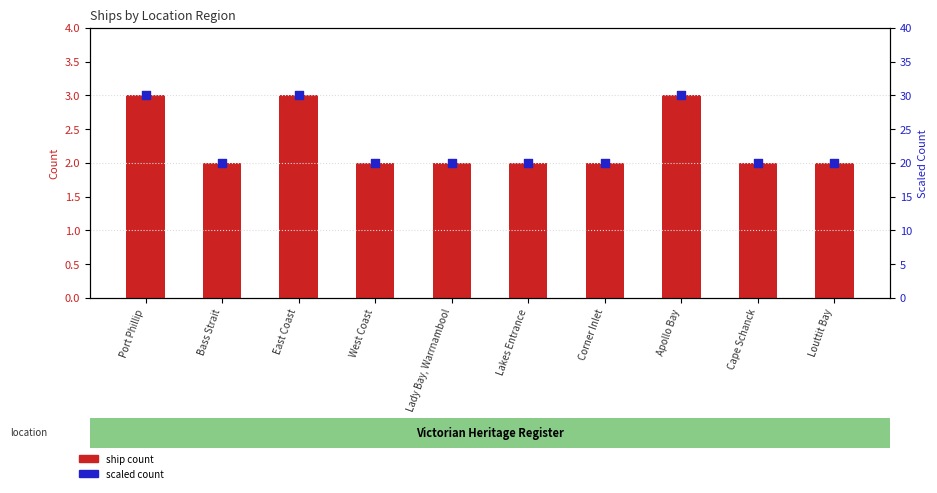

At which category is the sum across all series the highest?

Port Phillip